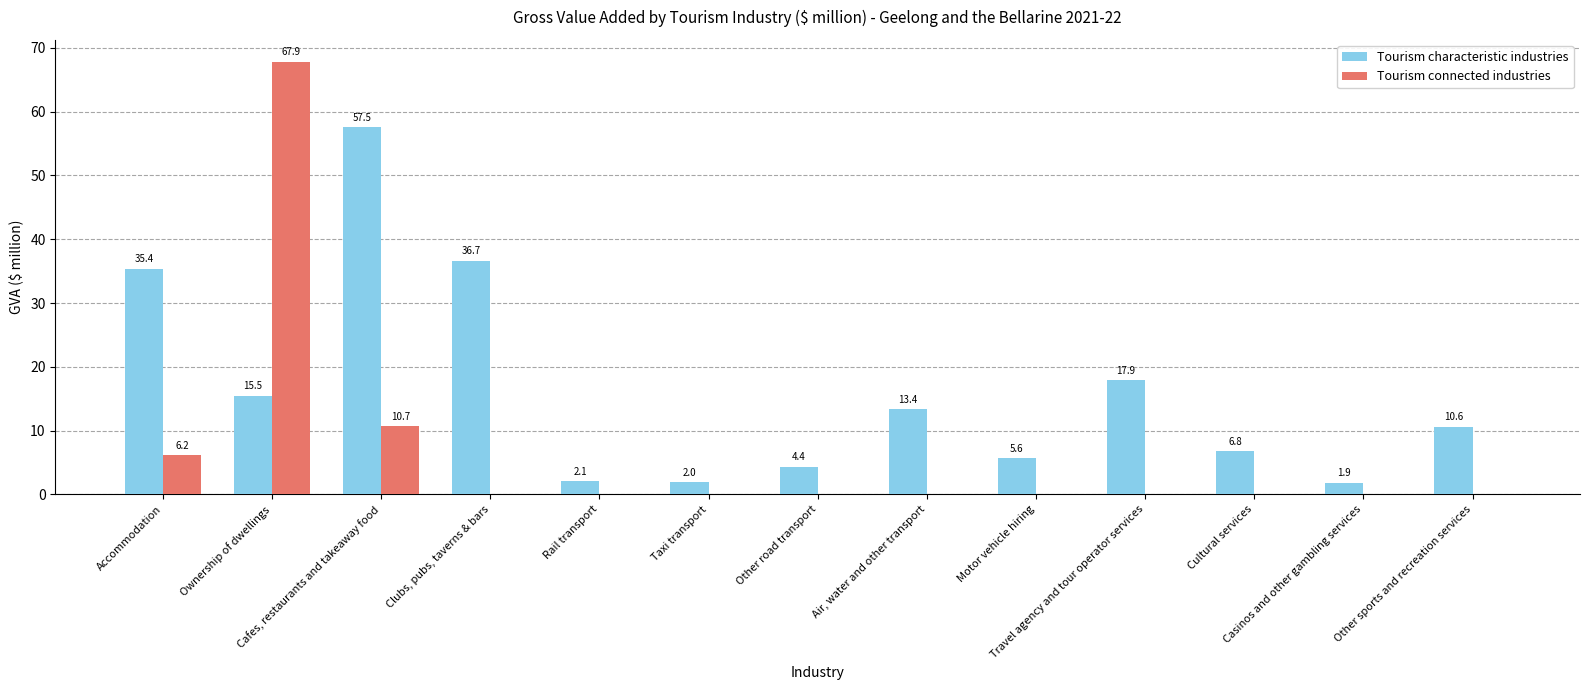

Reading left to right, transcribe all the data shown in this chart.

Tourism characteristic industries: 35.4	15.5	57.5	36.7	2.1	2.0	4.4	13.4	5.6	17.9	6.8	1.9	10.6
Tourism connected industries: 6.2	67.9	10.7	0.0	0.0	0.0	0.0	0.0	0.0	0.0	0.0	0.0	0.0